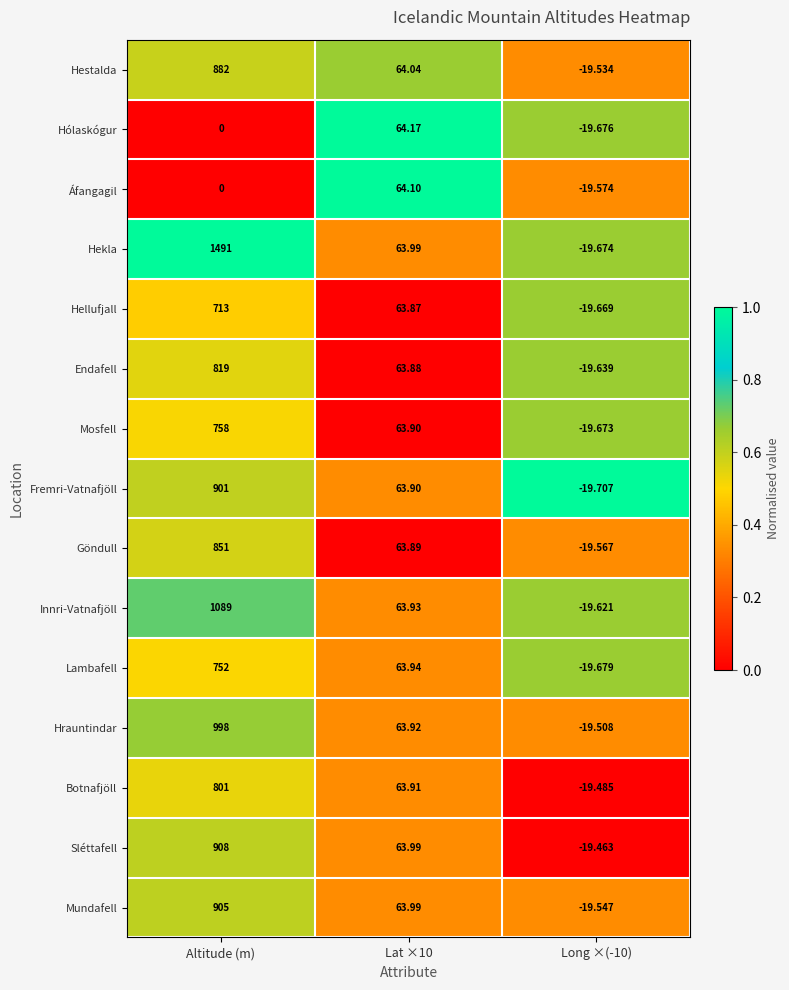

What is the maximum value shown in the chart?

1491.0